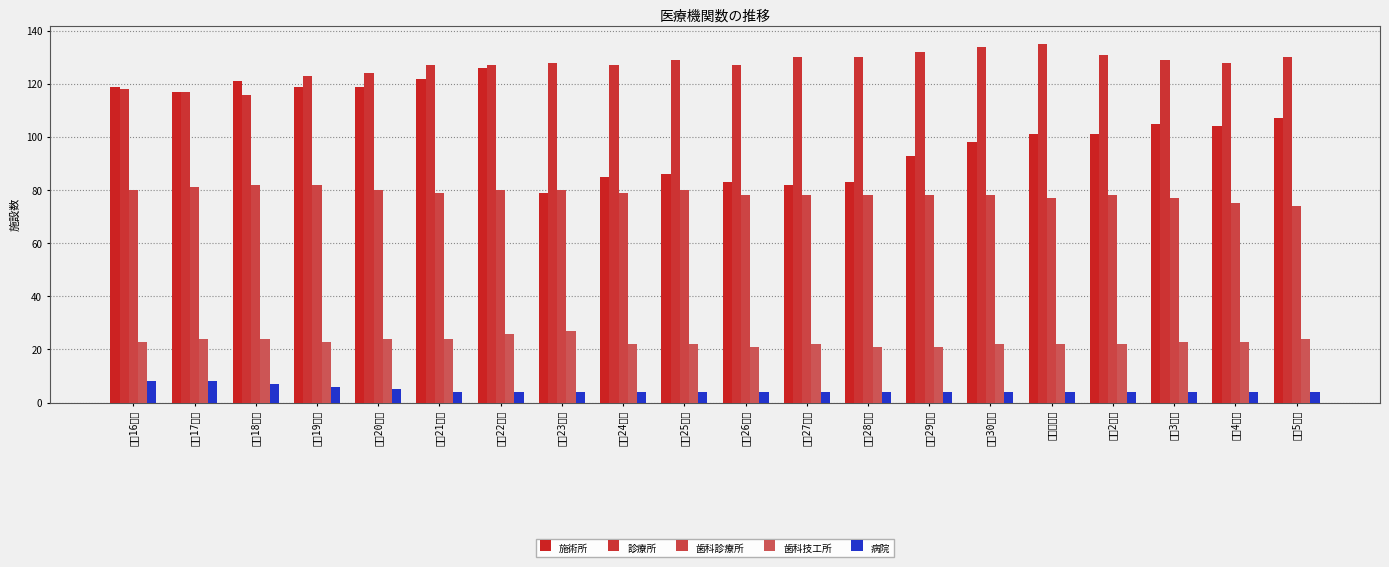

At how many categories does at least one series exceed 5?

20